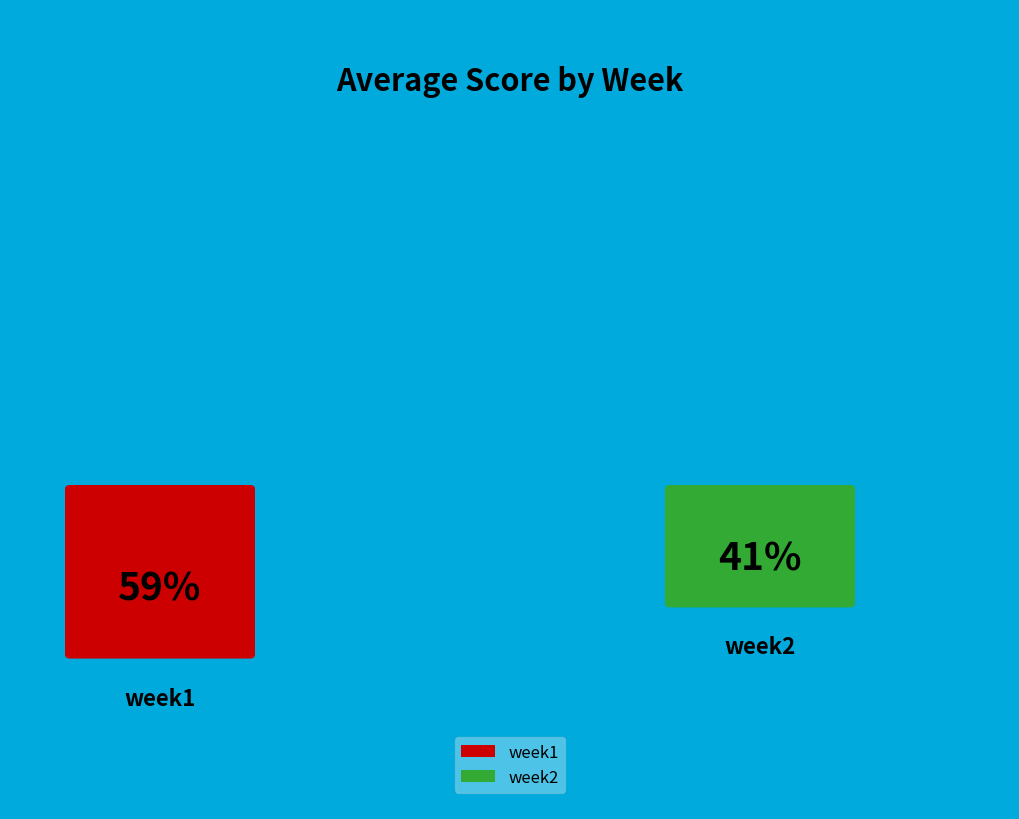

Approximately how many times larger is the value at week2 compared to week1?

0.7